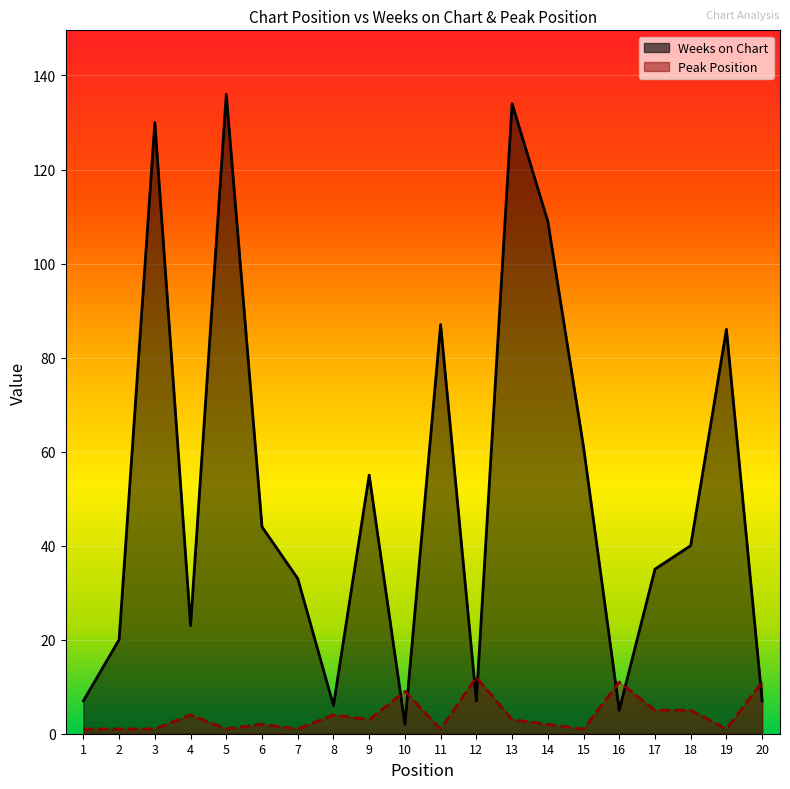

How many distinct data groups are displayed?

2